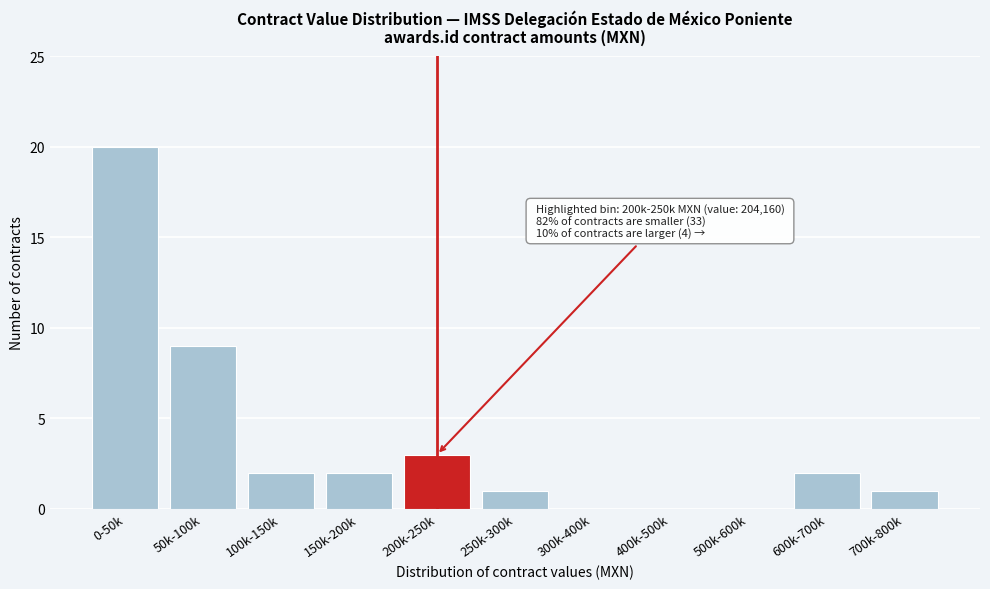

Reading right to left, list all the values displayed in this chart.

700k-800k=1	600k-700k=2	500k-600k=0	400k-500k=0	300k-400k=0	250k-300k=1	200k-250k=3	150k-200k=2	100k-150k=2	50k-100k=9	0-50k=20